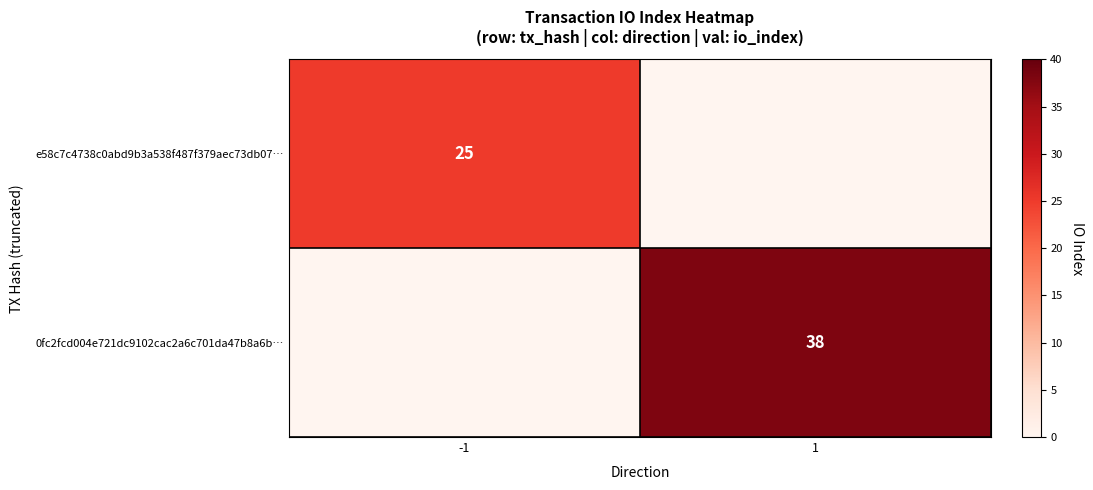

The 0fc2fcd004e721dc9102cac2a6c701da47b8a6b… series shows 63 at 1. True or false?

False